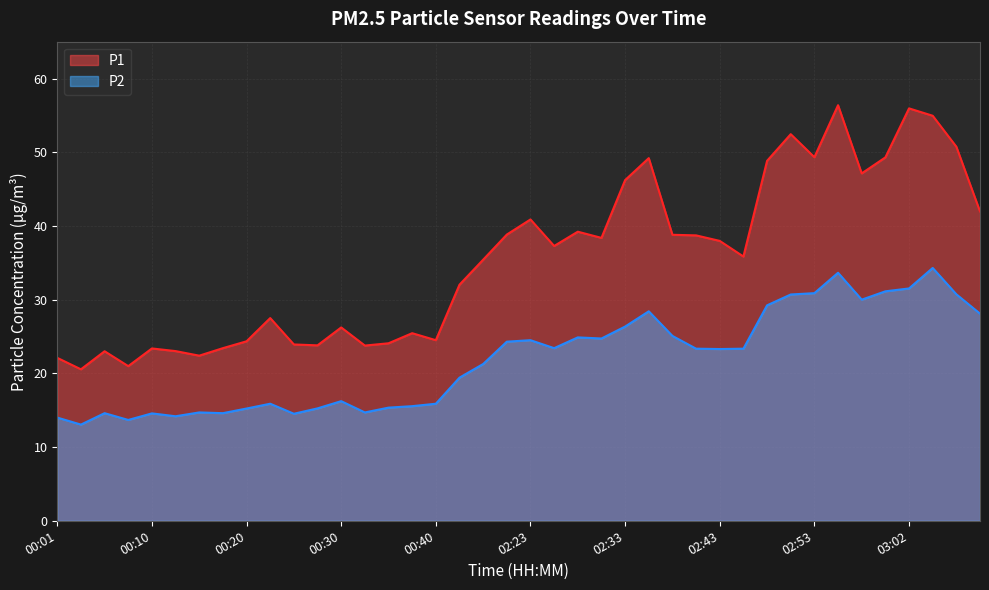

At 02:53, list the series in order from largest to smallest.

P1, P2